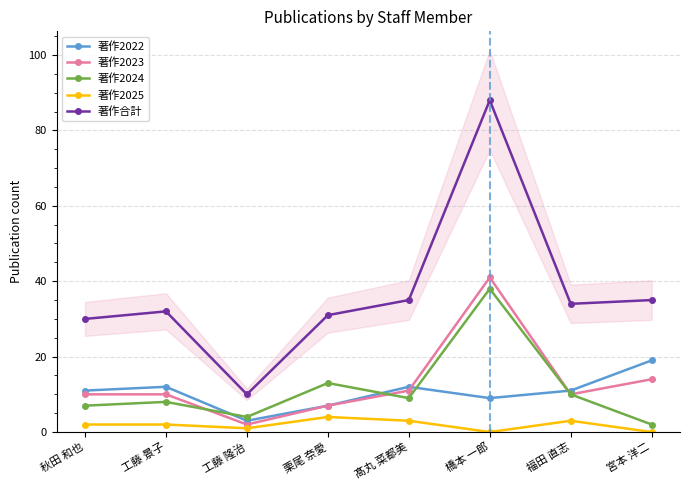

What is the average value of the 著作2022 series?

10